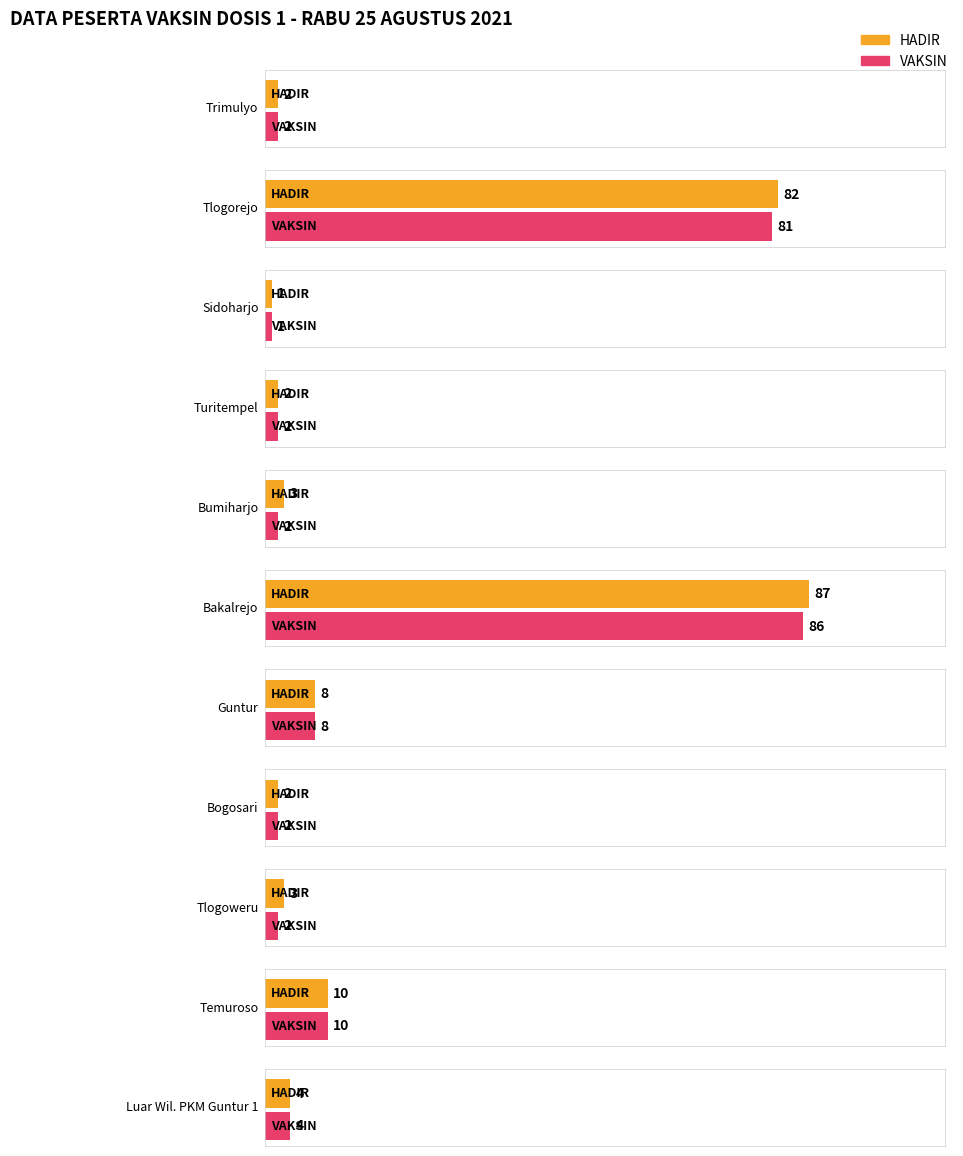

List the series in order of their overall mean, highest first.

HADIR, VAKSIN